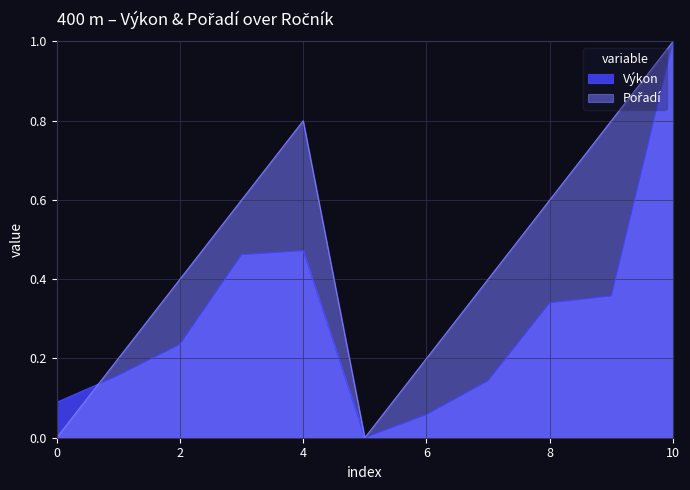

How many values in Výkon are above zero?

10